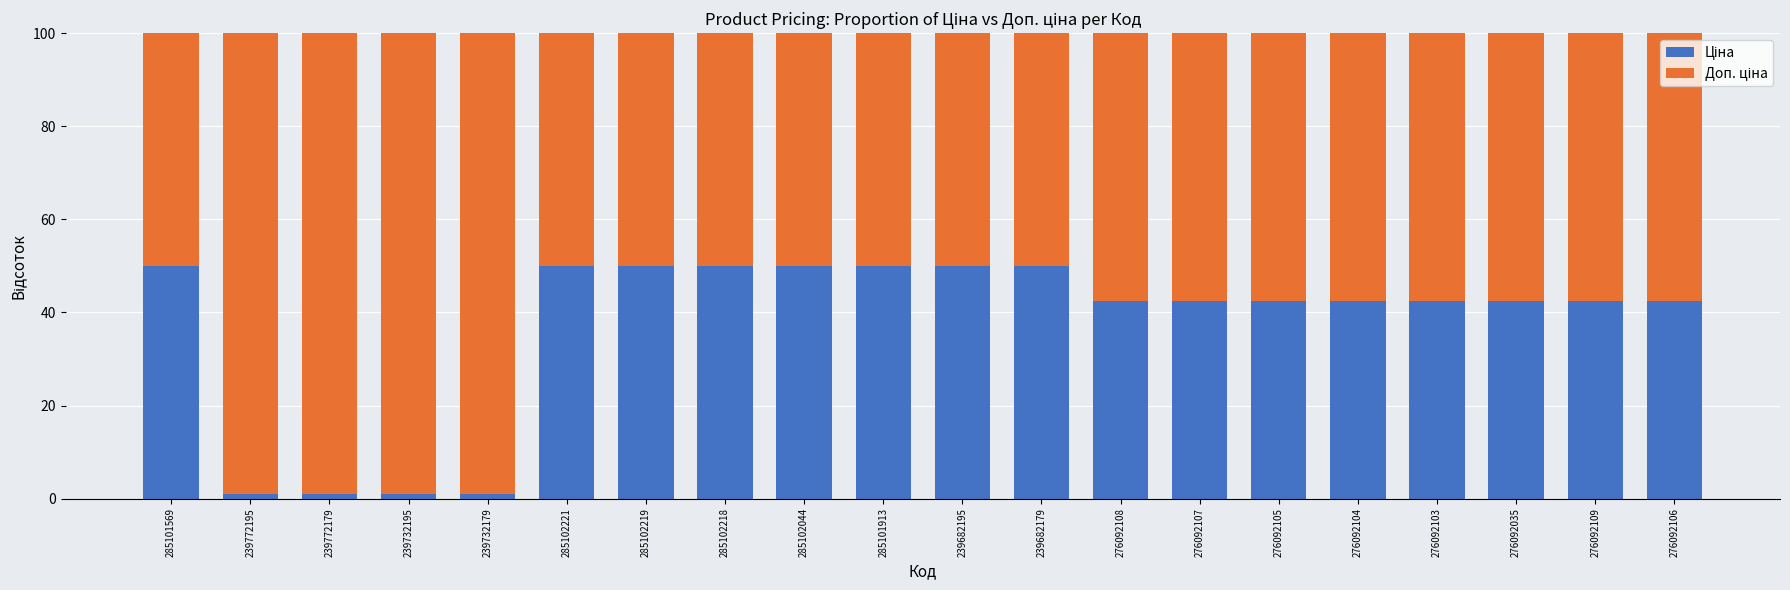

What is the total value across all series at 276092106?

100.0